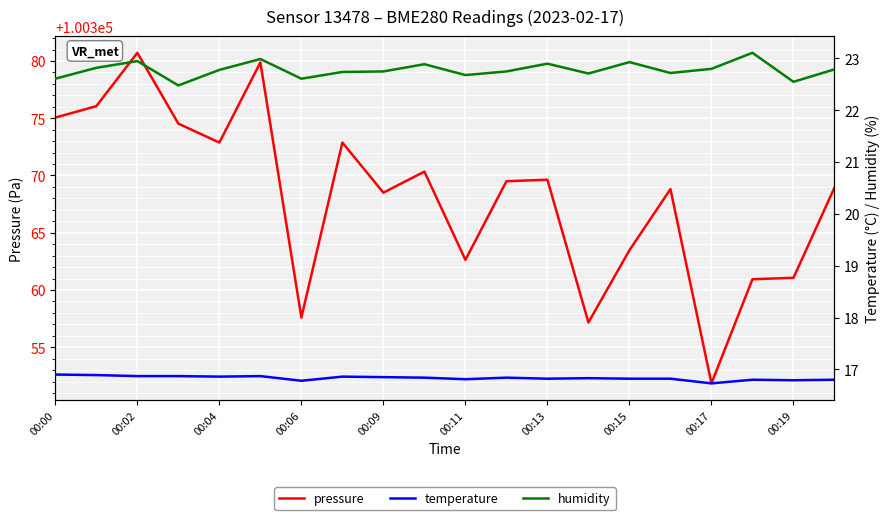

At how many categories does at least one series exceed 17469?

20